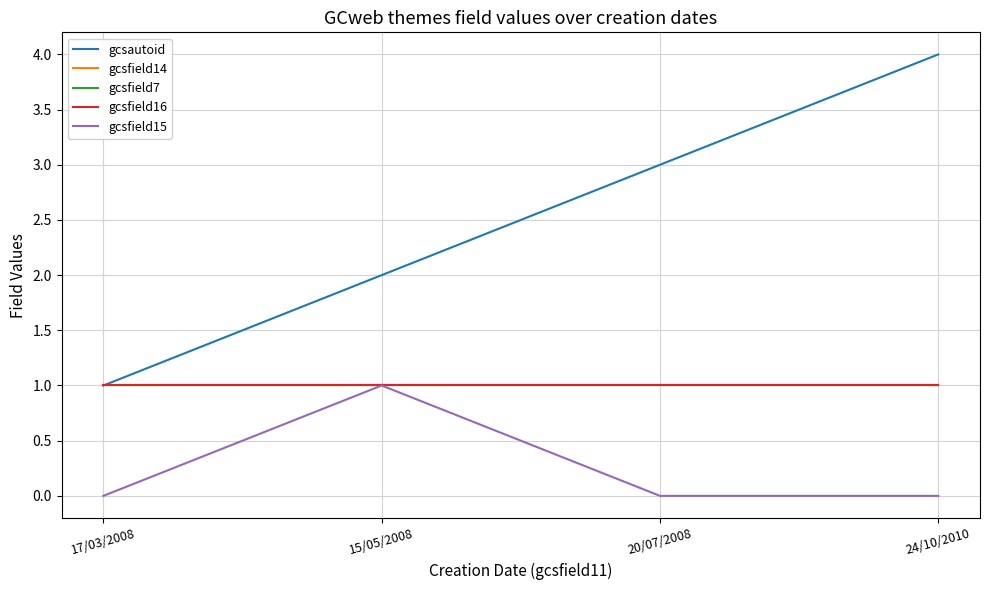

How many interior local peaks does the gcsfield15 series have?

1